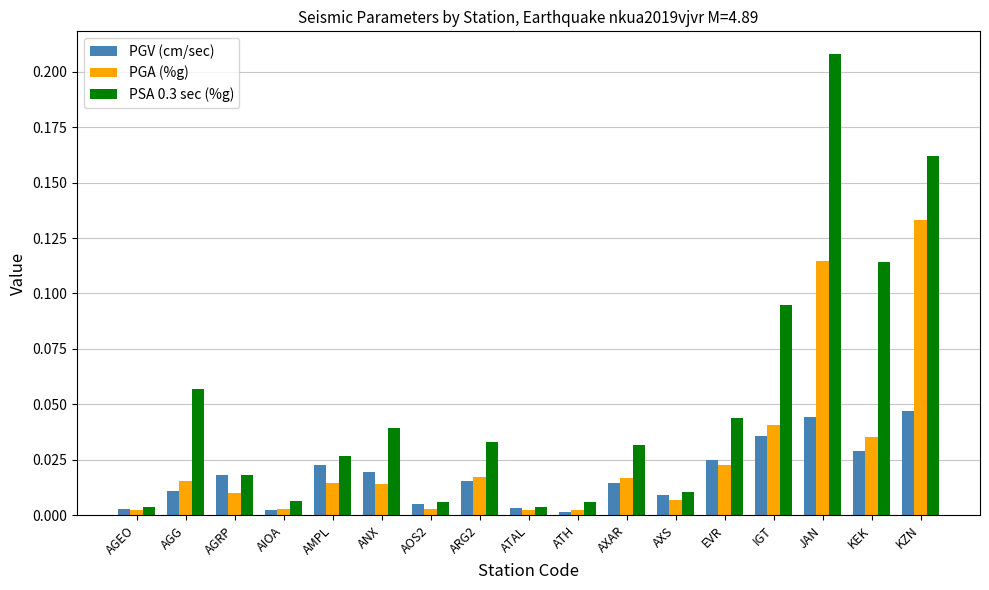

Which series has the widest spread of values?

PSA 0.3 sec (%g)